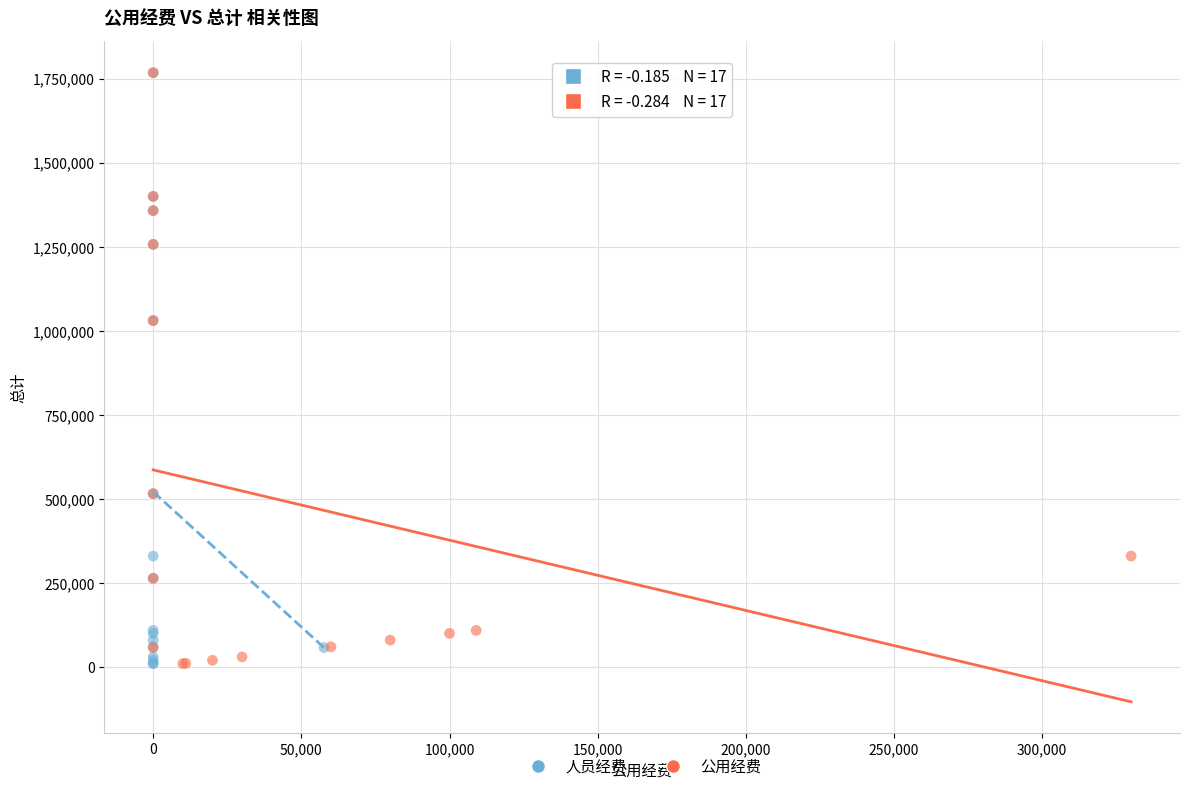

What are all the series names shown in the legend?

人员经费, 公用经费